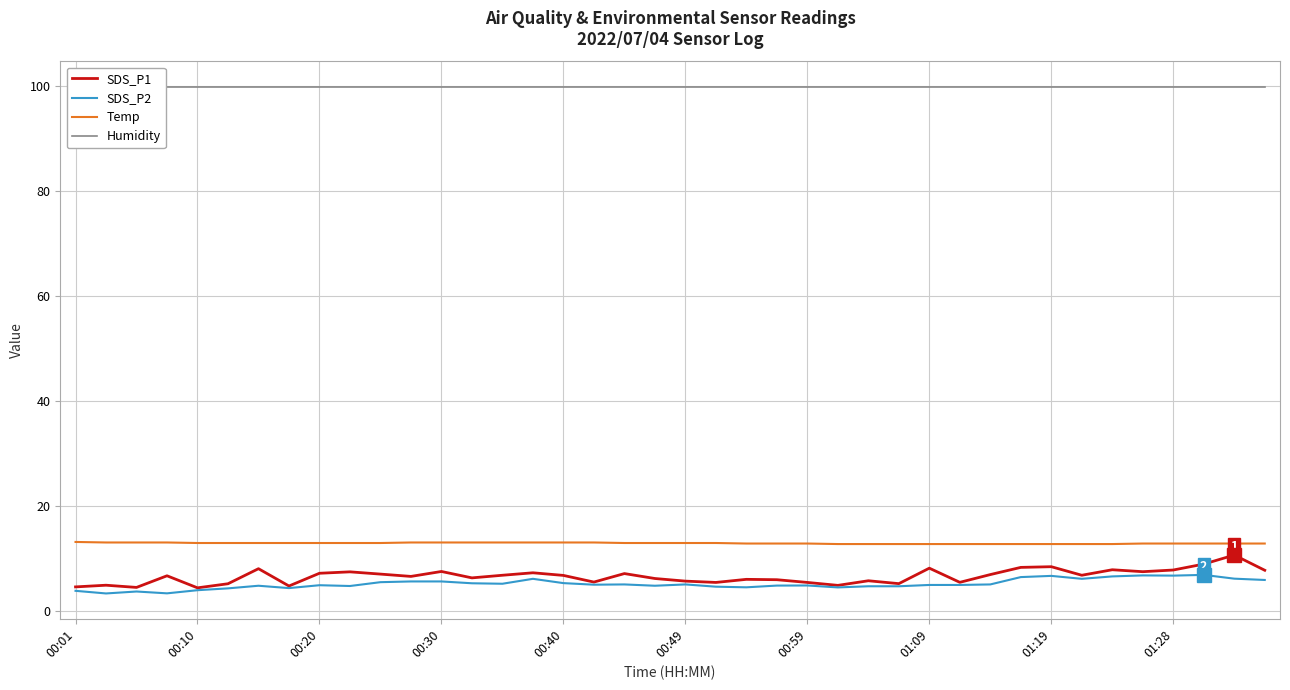

True or false: Humidity and SDS_P1 cross at least once.

False